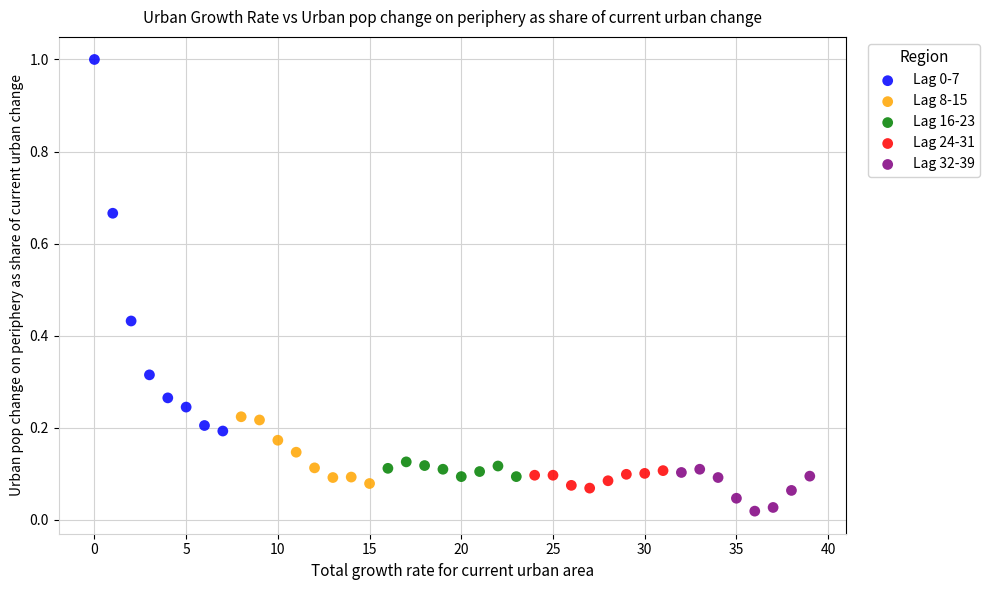

Which series contains the lowest Y value?

Lag 32-39